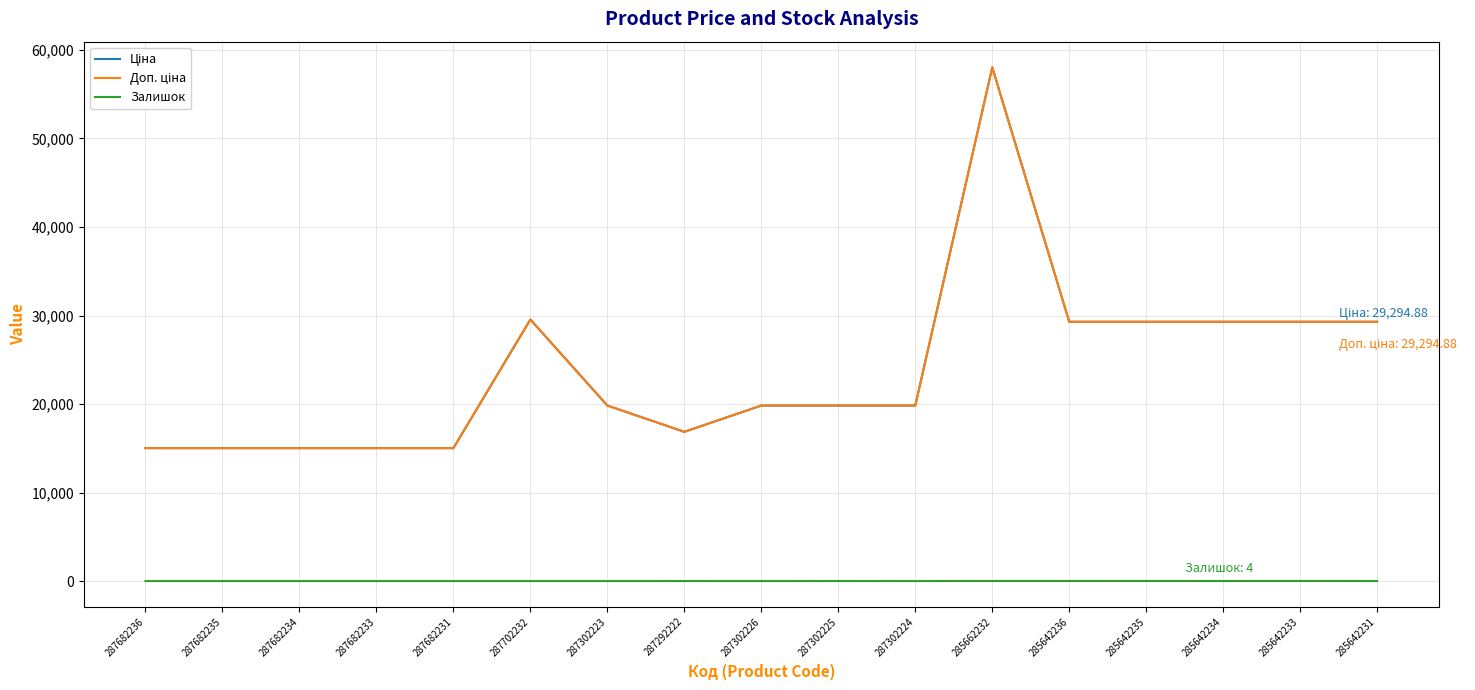

What position from the left is 285642236?

13